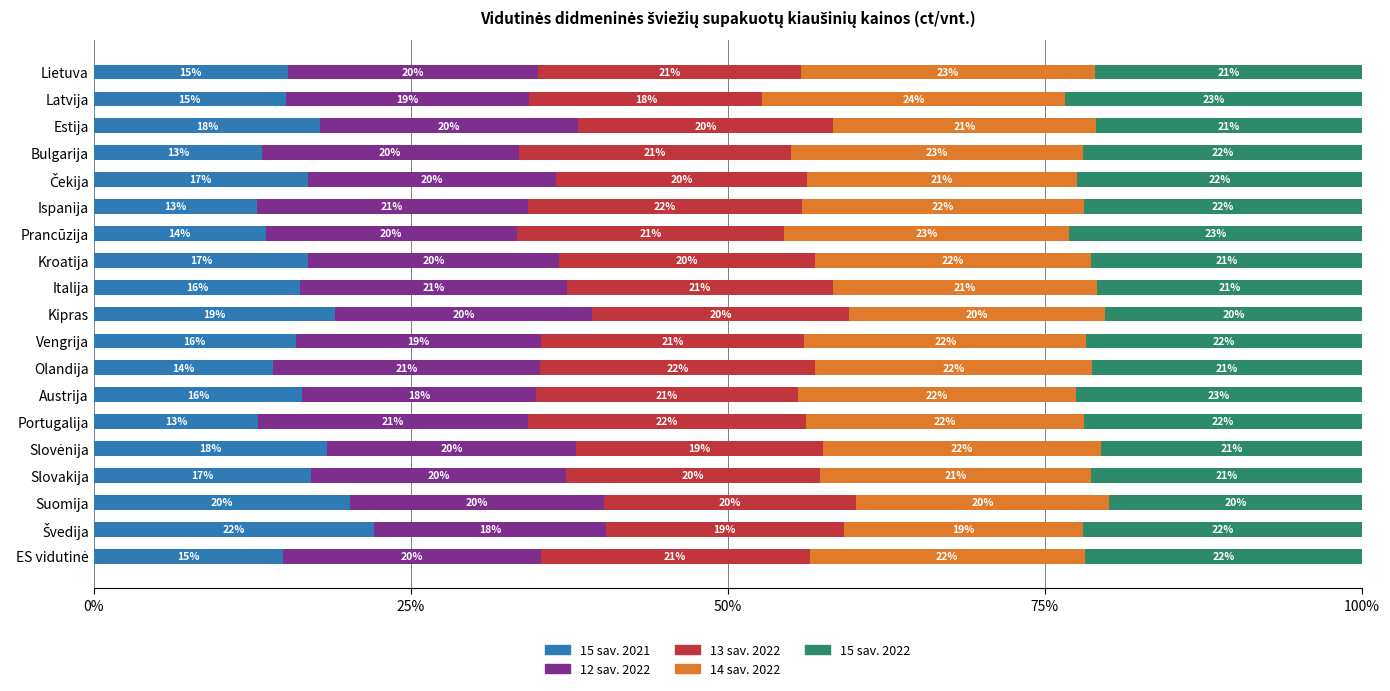

What is the highest value of the 15 sav. 2021 series?

22.1